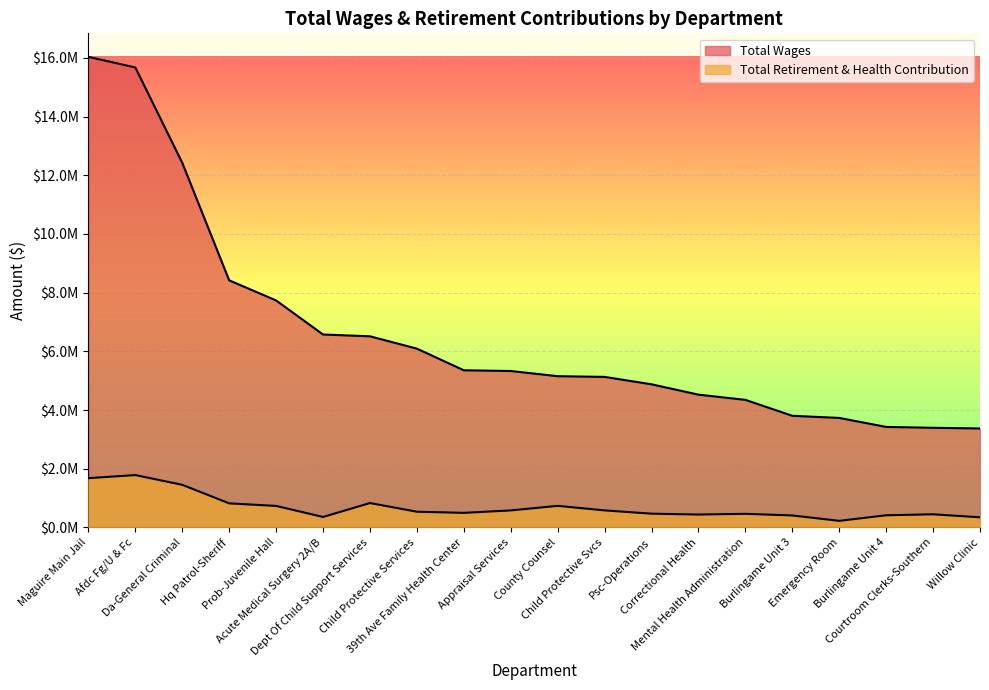

At Afdc Fg/U & Fc, list the series in order from smallest to largest.

Total Retirement & Health Contribution, Total Wages